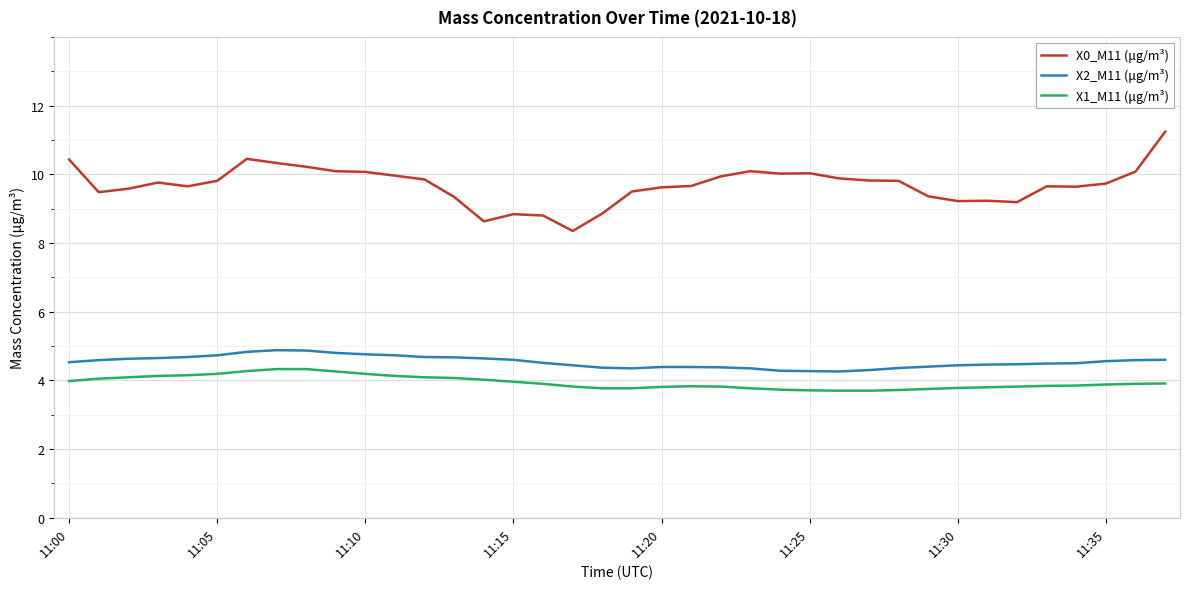

How many categories are shown in the chart?

38